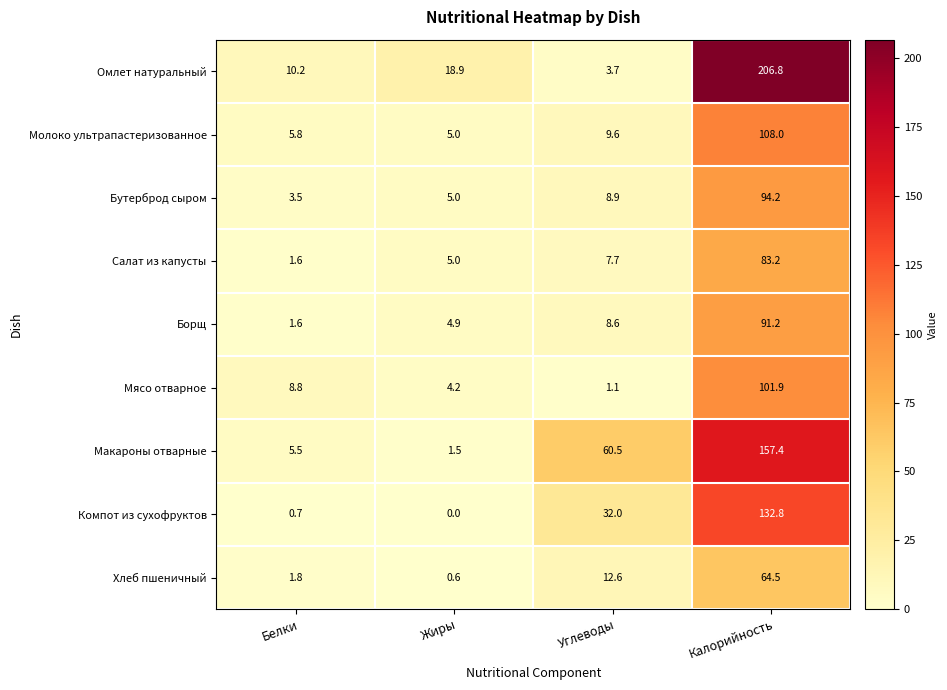

The value of Омлет натуральный at Жиры is 18.9. True or false?

True